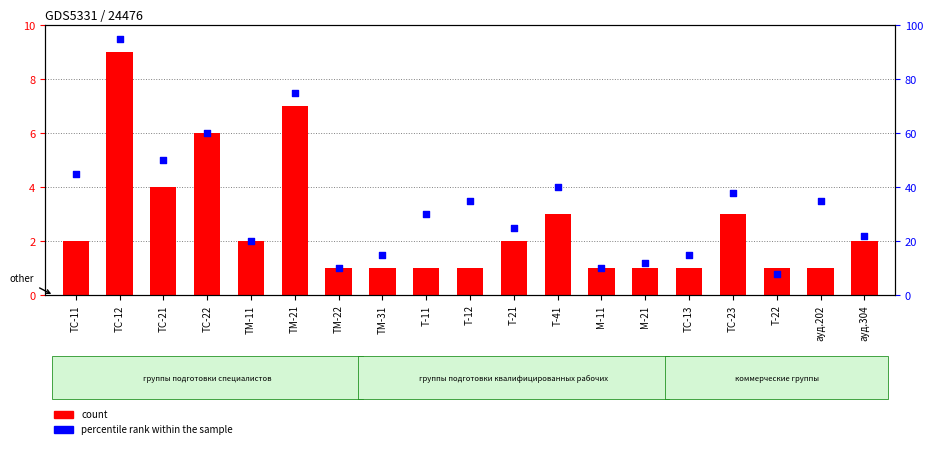

Which series reaches the minimum Y coordinate?

count